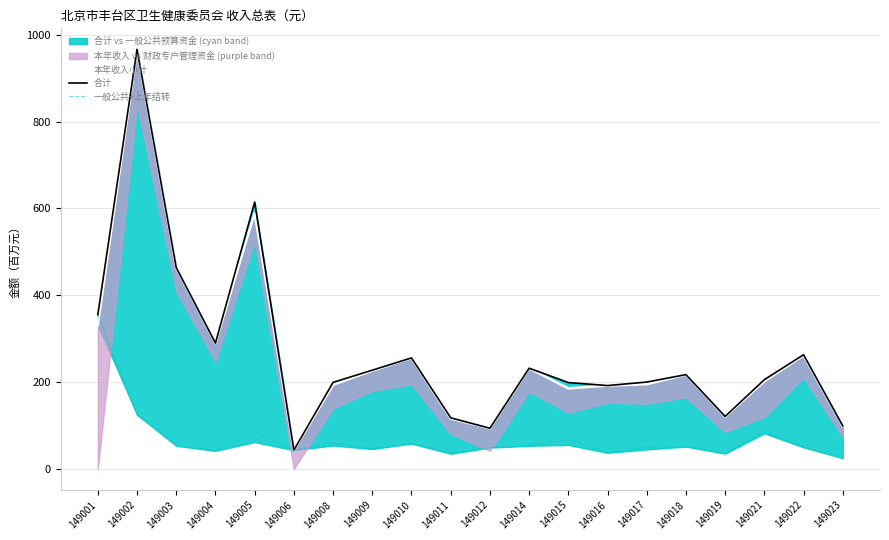

How many lines are shown in the chart?

3